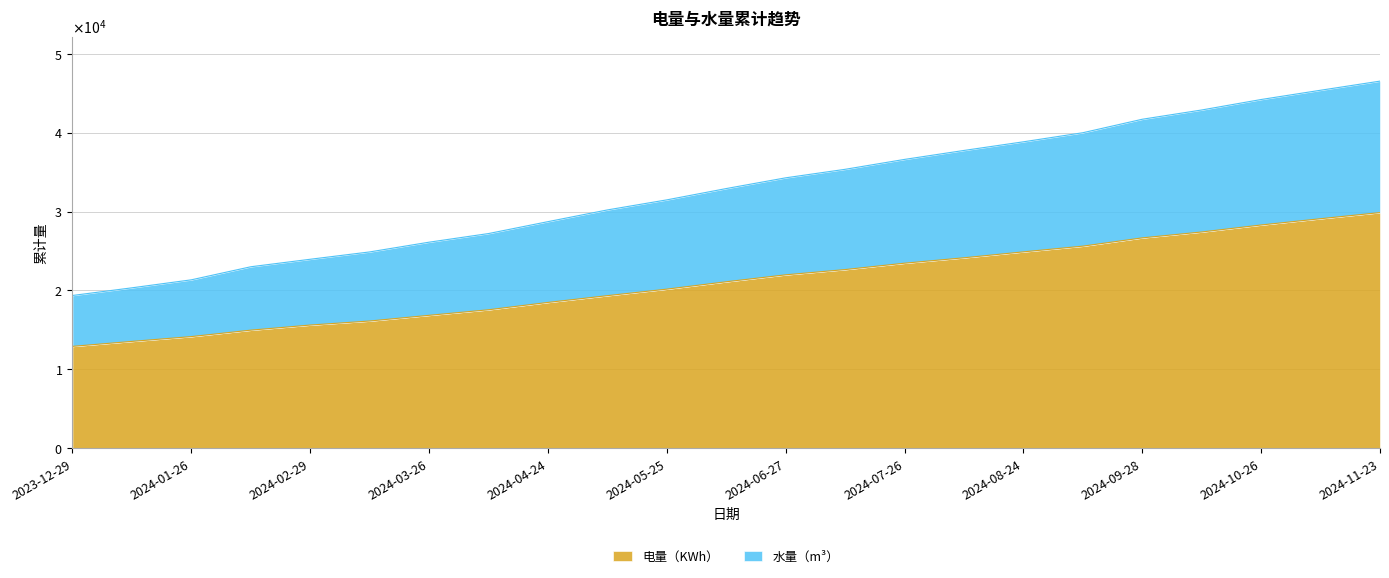

How many lines are shown in the chart?

2